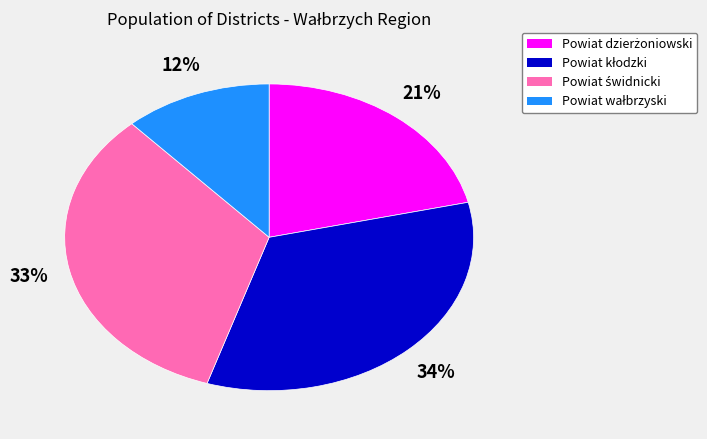

To the nearest percent, what is the difference between the largest and smallest slice percentages?

22%